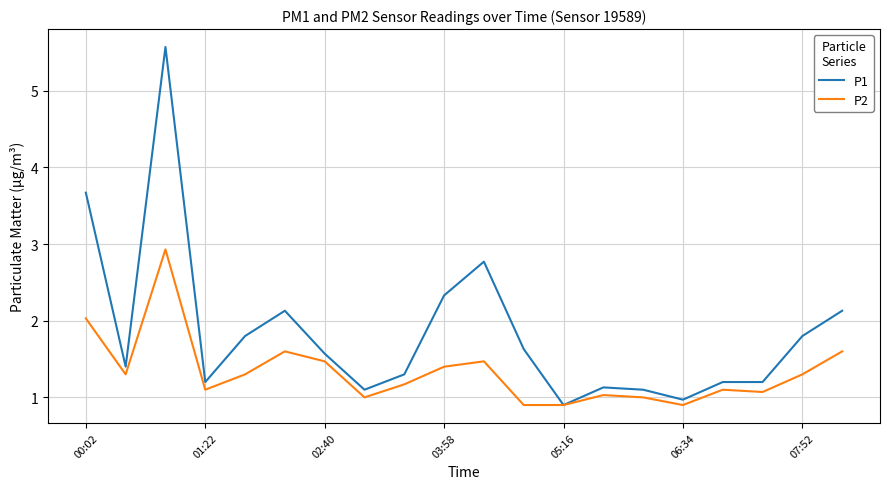

Reading left to right, what are all the values shown in this chart?

P1: 3.7	1.4	5.6	1.2	1.8	2.1	1.6	1.1	1.3	2.3	2.8	1.6	0.9	1.1	1.1	1.0	1.2	1.2	1.8	2.1
P2: 2.0	1.3	2.9	1.1	1.3	1.6	1.5	1.0	1.2	1.4	1.5	0.9	0.9	1.0	1.0	0.9	1.1	1.1	1.3	1.6